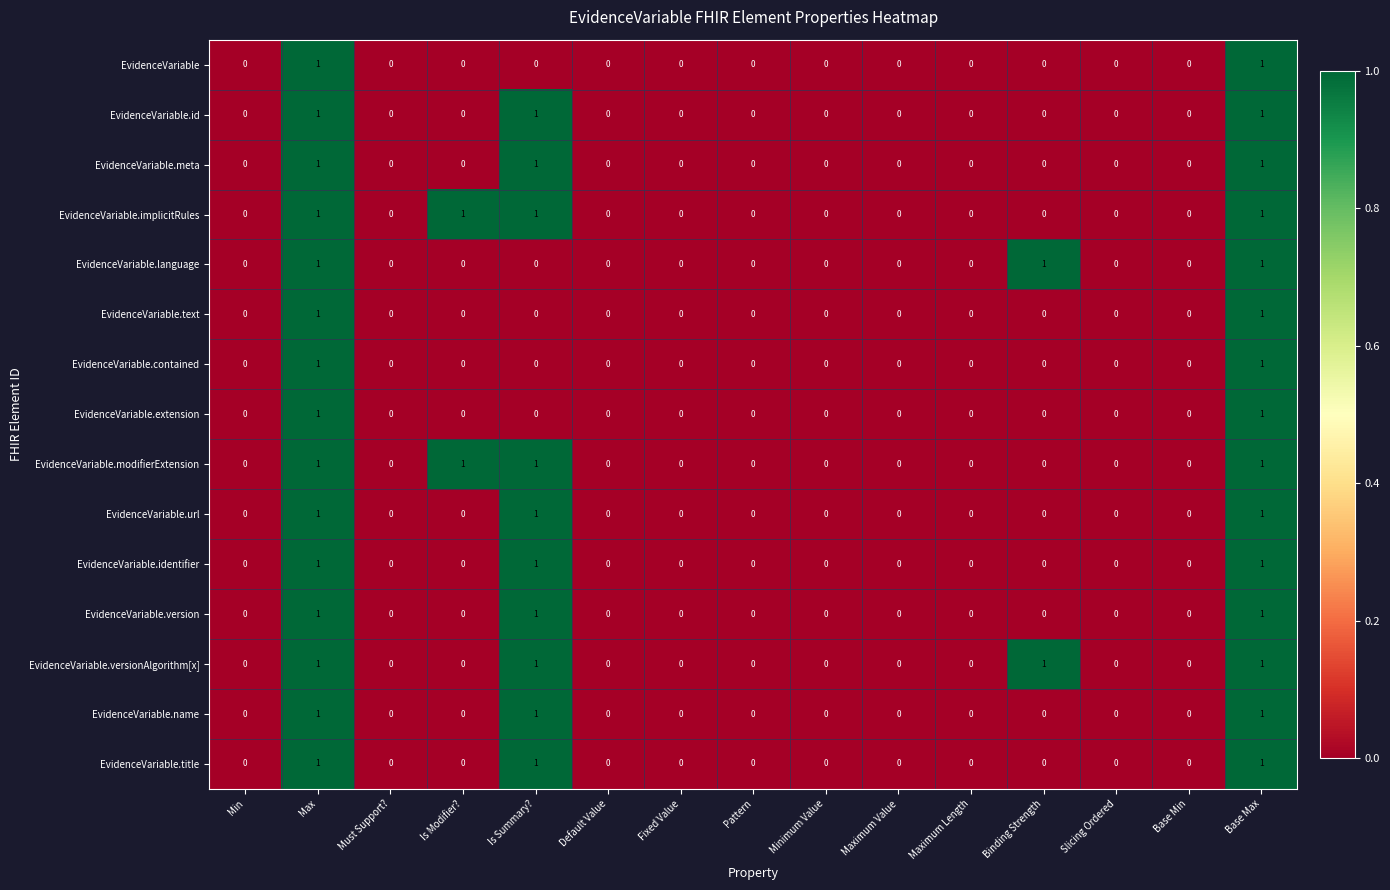

The EvidenceVariable.id series shows 0 at Fixed Value. True or false?

True